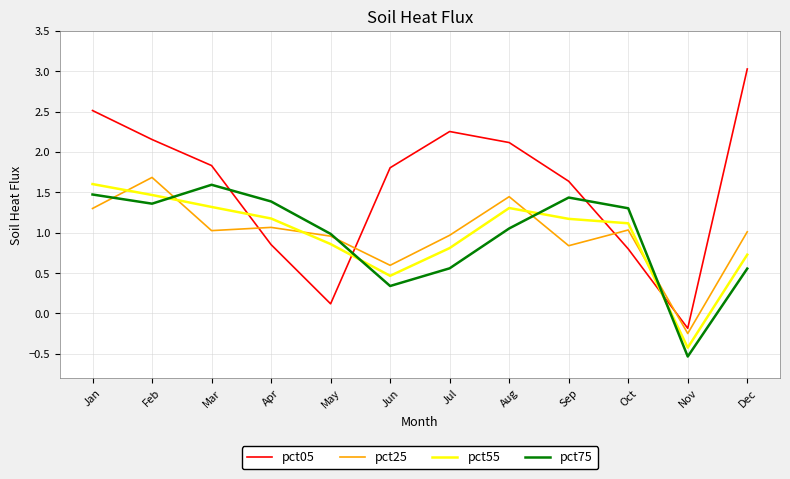

What is the total value across all series at Dec?

5.3